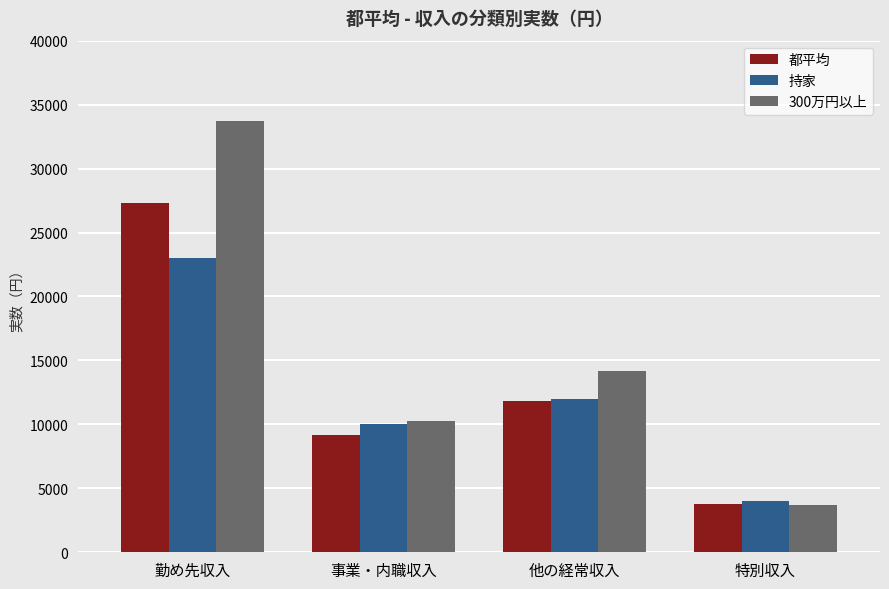

Is the value of 300万円以上 at 他の経常収入 greater than the value of 都平均 at 勤め先収入?

No